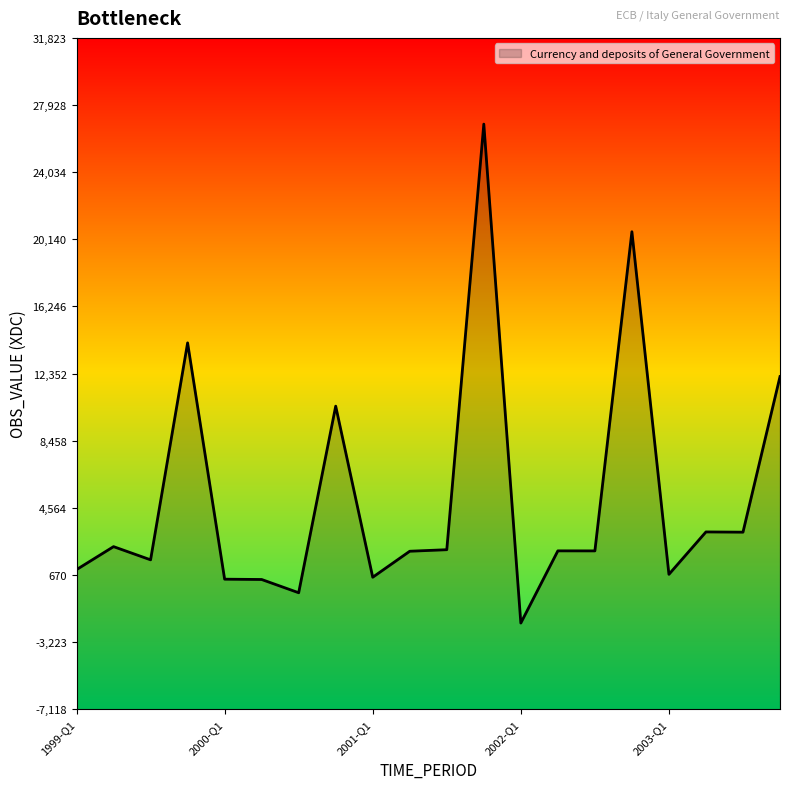

List the labels in order of value, smallest first.

2002-Q1, 2000-Q3, 2000-Q2, 2000-Q1, 2001-Q1, 2003-Q1, 1999-Q1, 1999-Q3, 2001-Q2, 2002-Q3, 2002-Q2, 2001-Q3, 1999-Q2, 2003-Q3, 2003-Q2, 2000-Q4, 2003-Q4, 1999-Q4, 2002-Q4, 2001-Q4